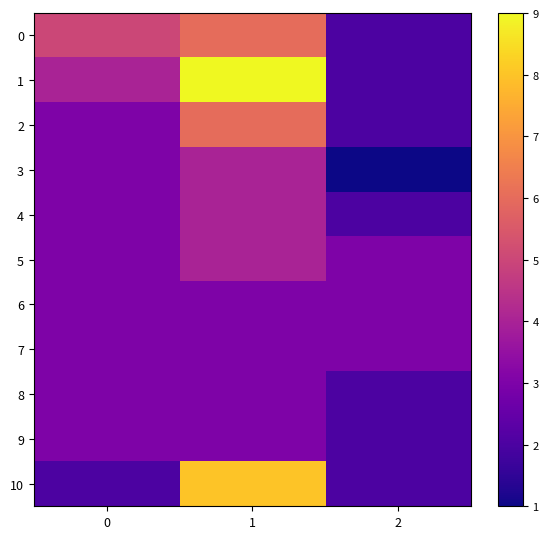

Which series has the largest total across all categories?

1